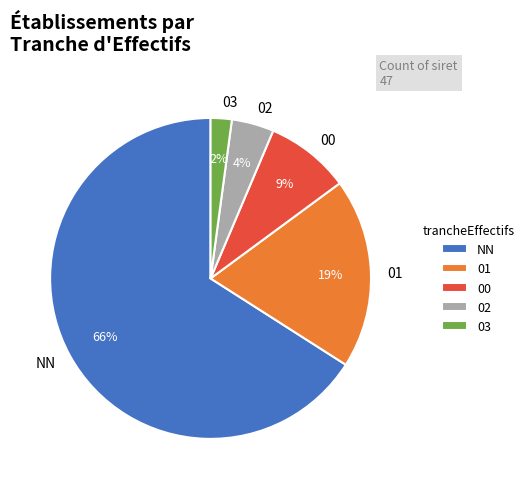

How many segments does this pie chart have?

5